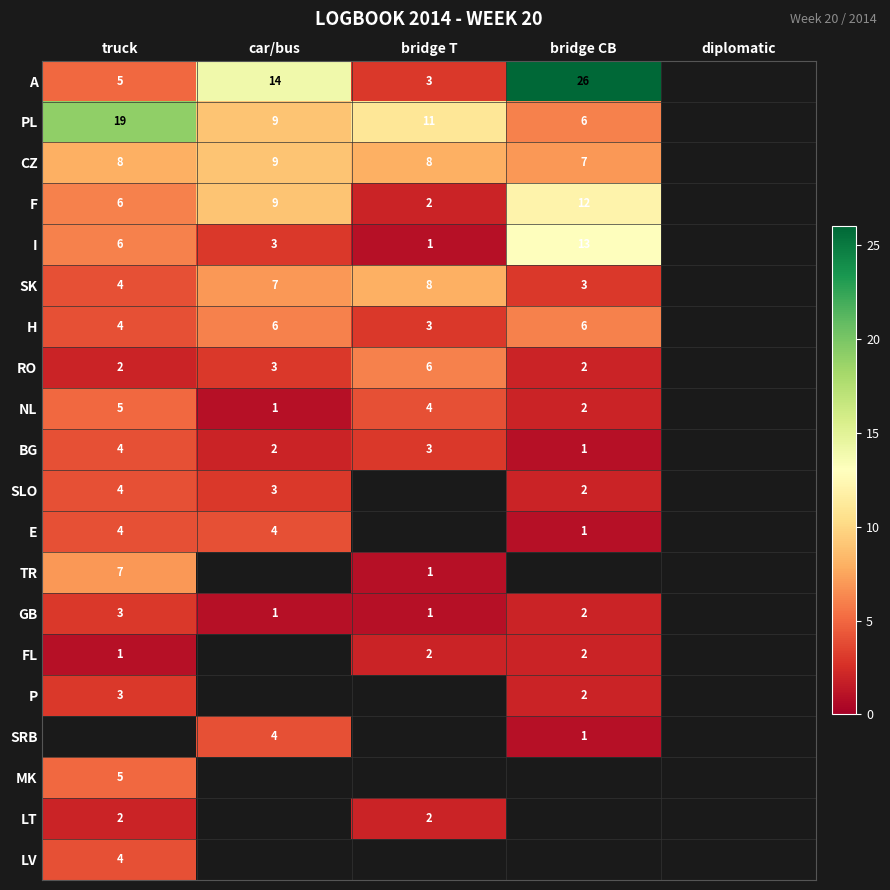

The value of LT at truck is 3.0. True or false?

False